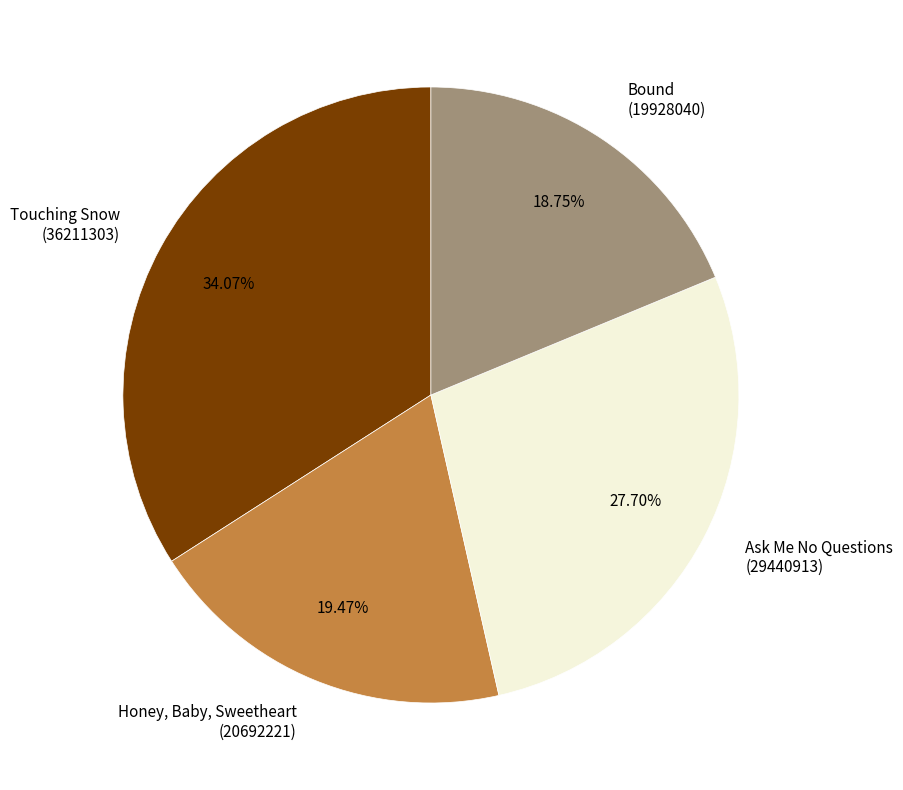

How many segments does this pie chart have?

4